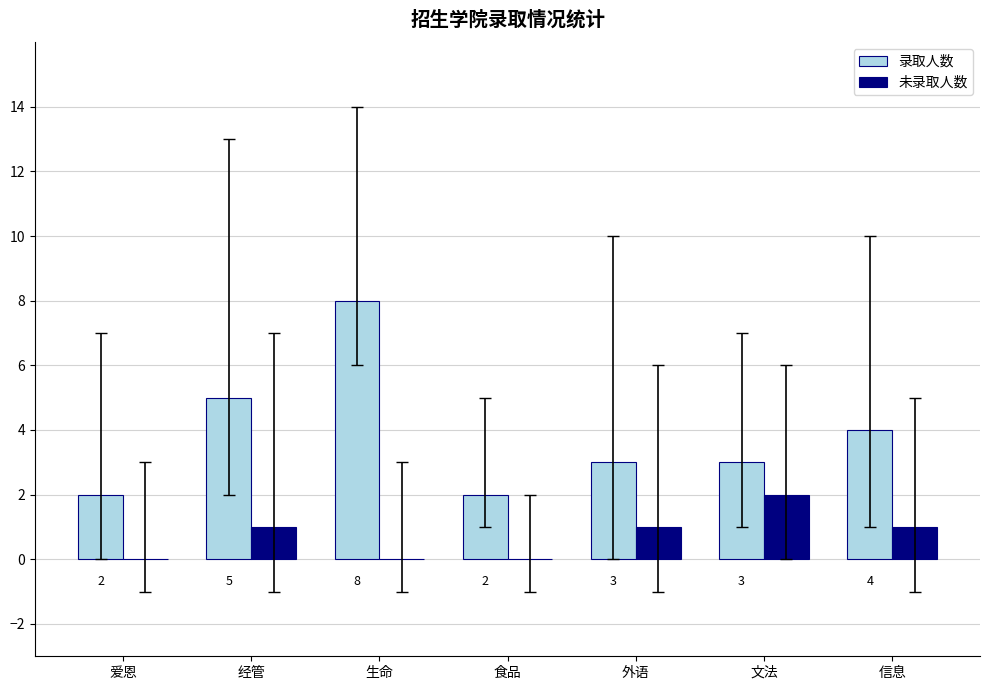

Is the value of 录取人数 at 文法 greater than the value of 未录取人数 at 文法?

Yes